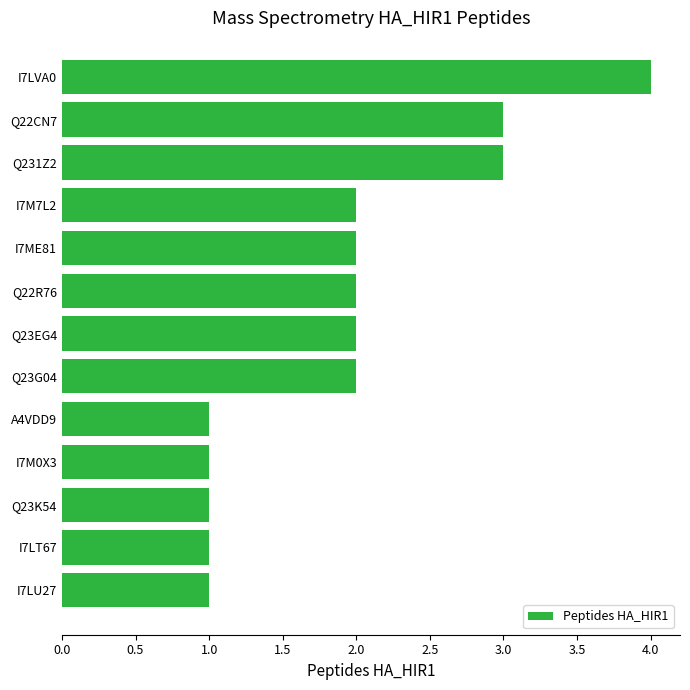

Which has a higher value, I7ME81 or I7LVA0?

I7LVA0